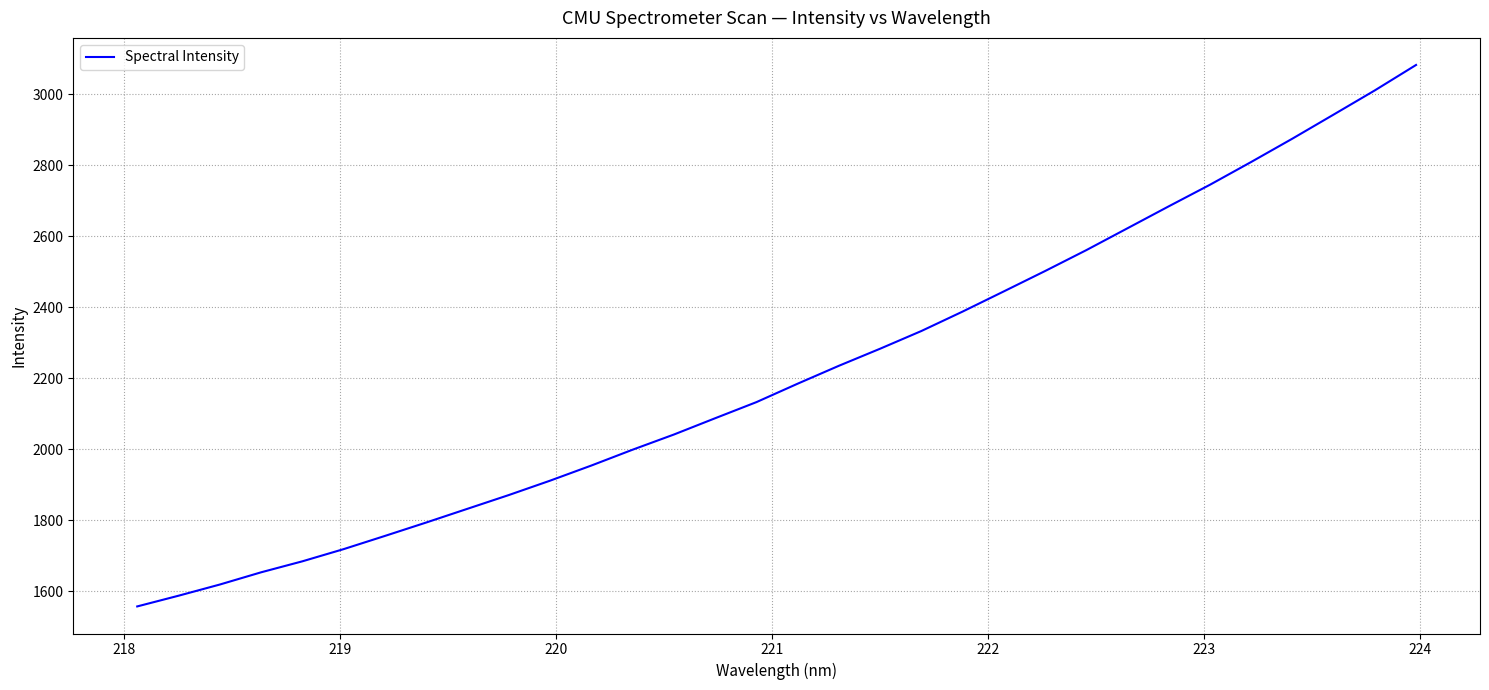

Reading left to right, what are all the values shown in this chart?

1557.0	1587.2	1618.7	1653.1	1684.1	1718.5	1755.7	1793.5	1832.2	1870.8	1911.3	1954.0	1998.6	2041.3	2087.2	2132.6	2184.6	2235.0	2283.1	2333.0	2387.7	2444.6	2501.9	2560.8	2622.5	2684.2	2745.1	2809.2	2874.9	2942.7	3010.8	3082.4